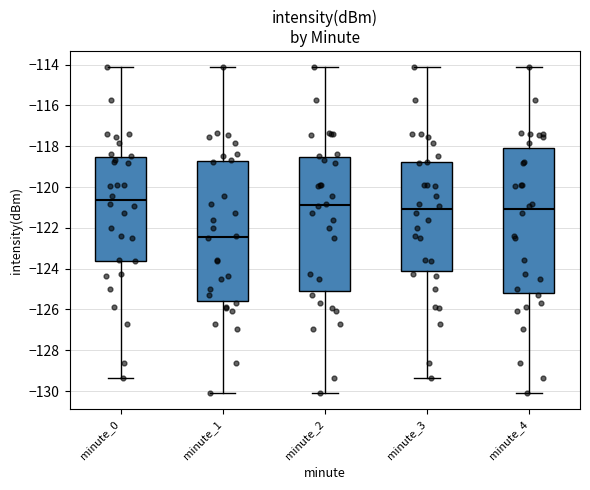

Where is the upper edge of the box for minute_3 on the y-axis? The values are not printed on the chart, so give them approximately, as read against the axis.

-118.8